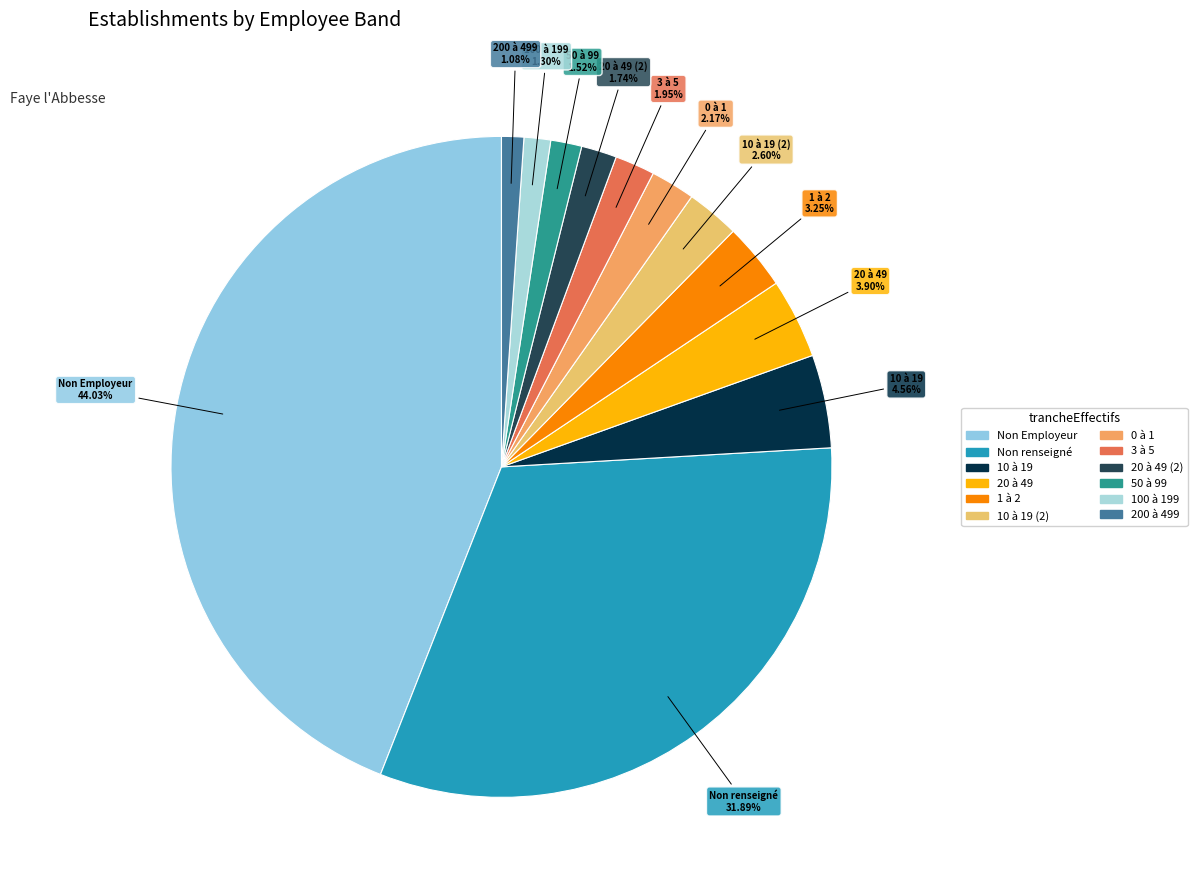

How many segments does this pie chart have?

12